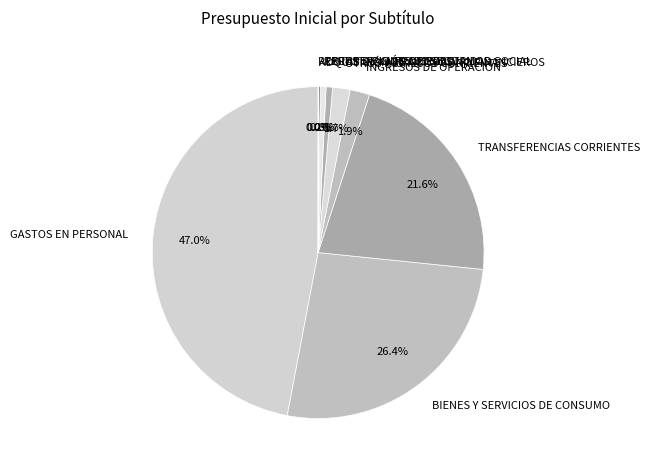

Which has a higher value, OTROS INGRESOS CORRIENTES or GASTOS EN PERSONAL?

GASTOS EN PERSONAL